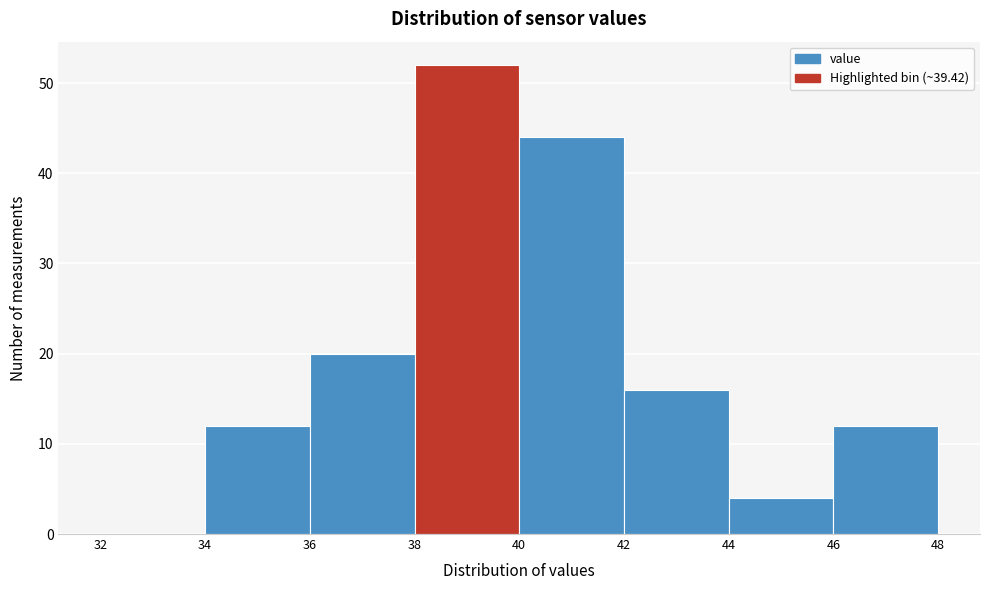

What is the height of the bar covering 40 to 42 on the x-axis? The values are not printed on the chart, so give them approximately, as read against the axis.

44